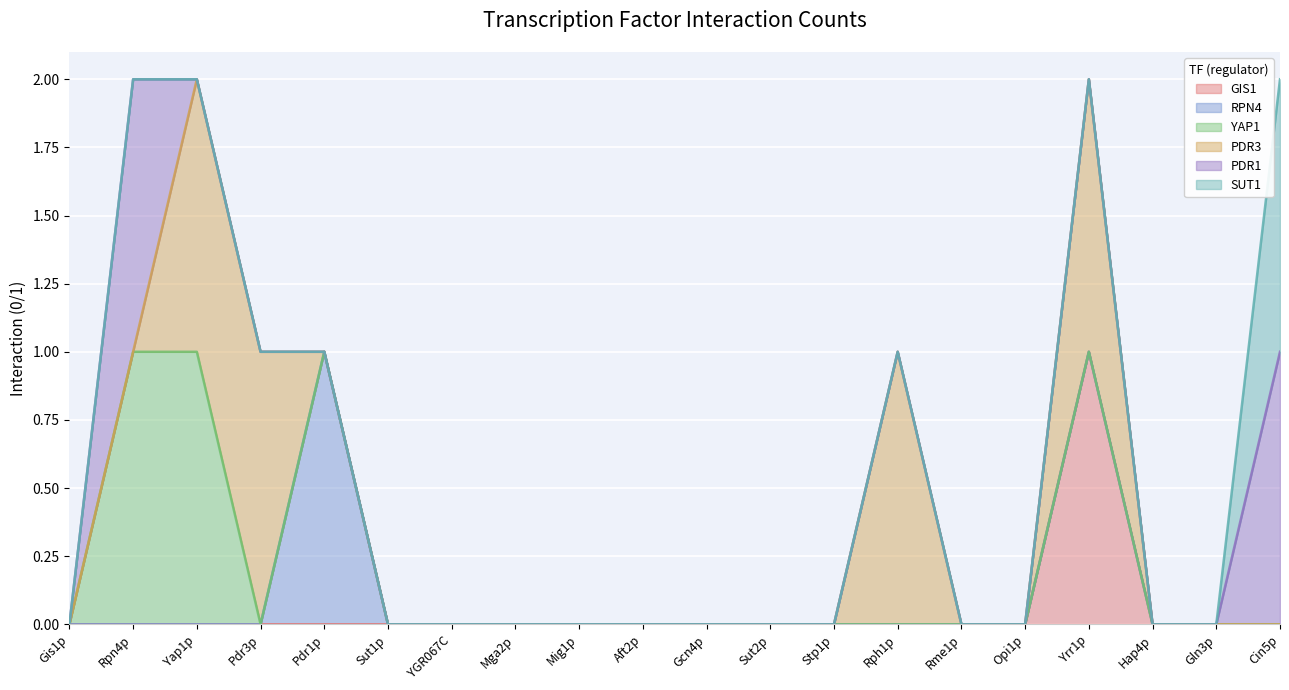

At Hap4p, list the series in order from largest to smallest.

GIS1, RPN4, YAP1, PDR3, PDR1, SUT1